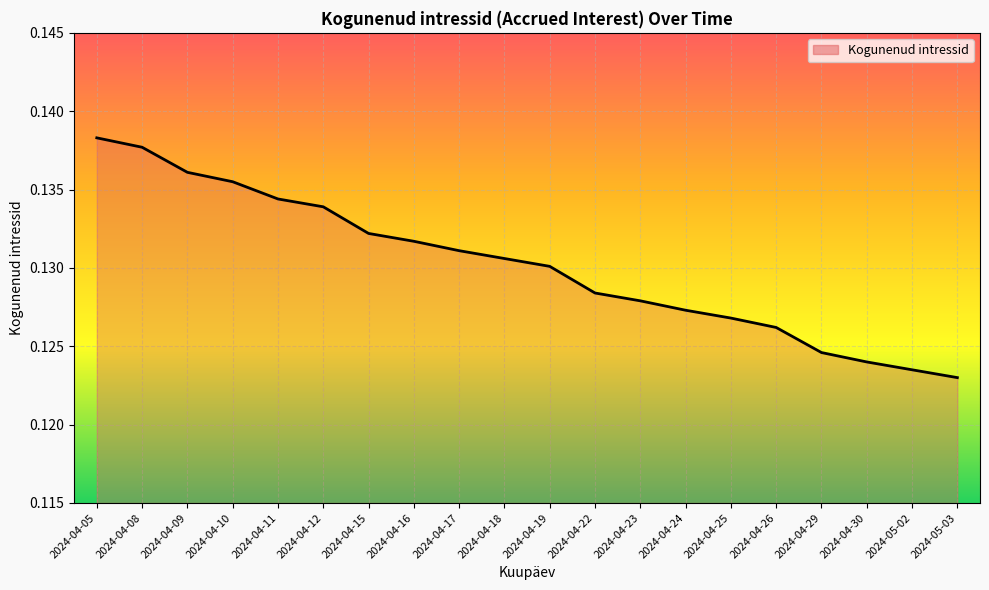

How many categories are shown in the chart?

20